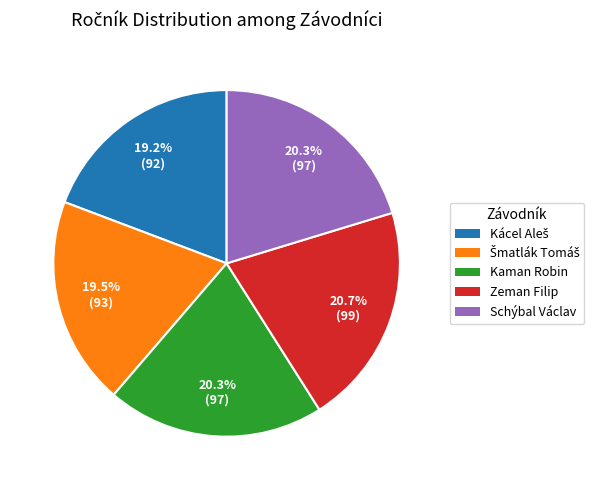

What percentage do Schýbal Václav and Kaman Robin together represent?

40.6%